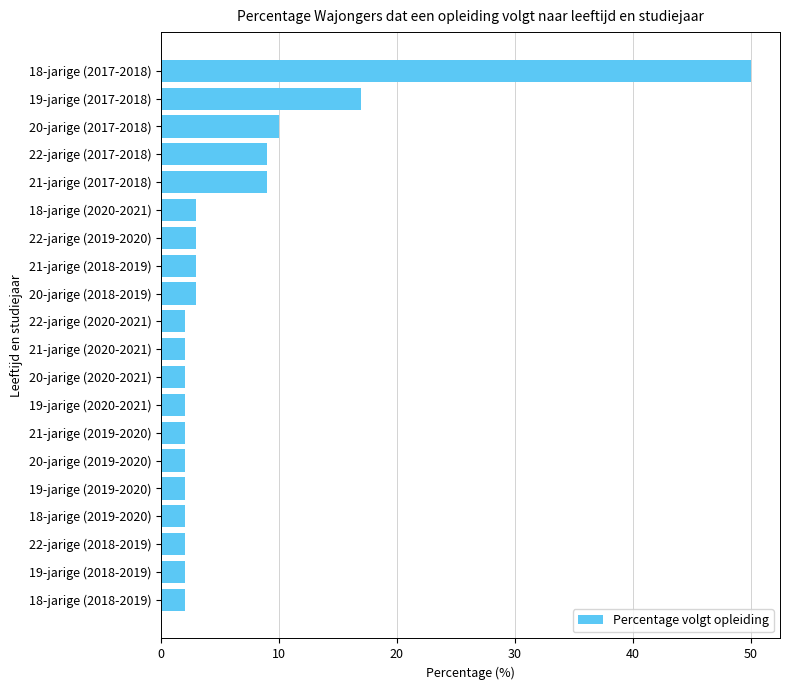

Is it true that the value at 21-jarige (2019-2020) is 4?

False